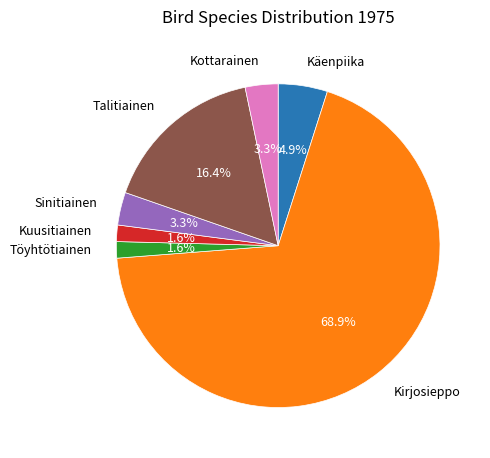

What percentage is the Kuusitiainen slice, to the nearest percent?

2%